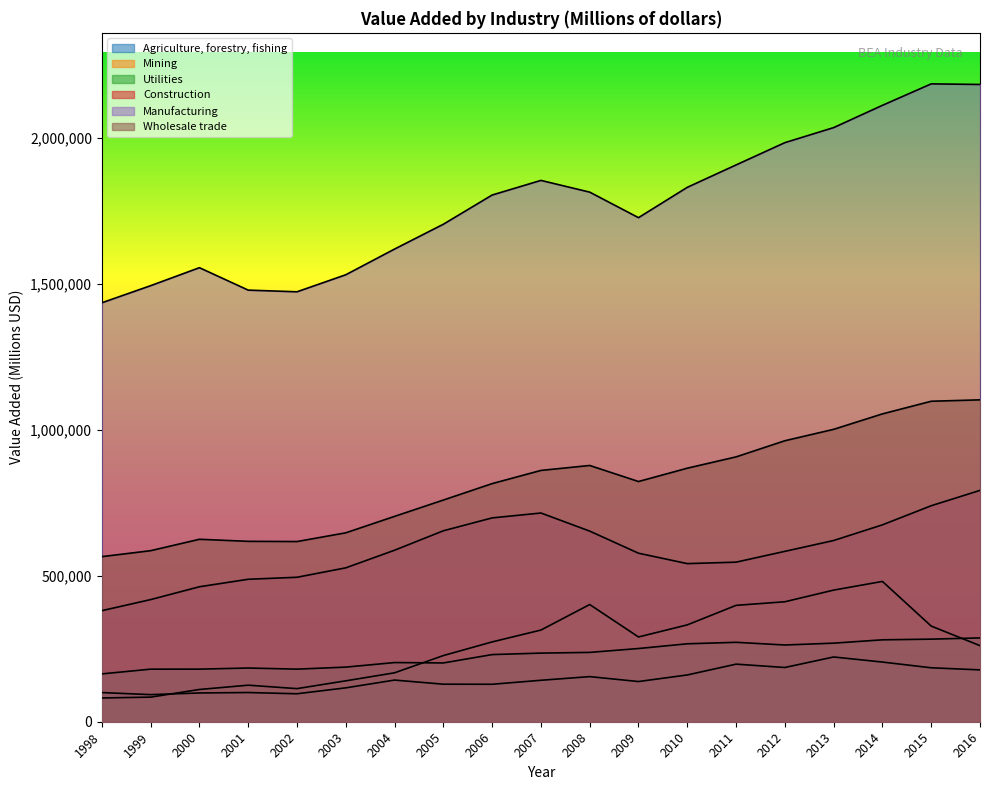

What is the maximum value for Manufacturing?

2184983